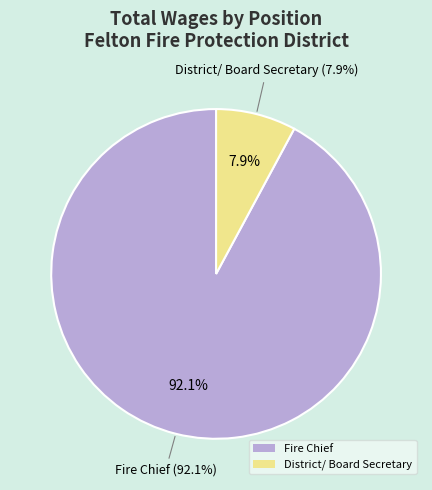

Combined, what portion of the pie is Fire Chief and District/ Board Secretary?

100.0%